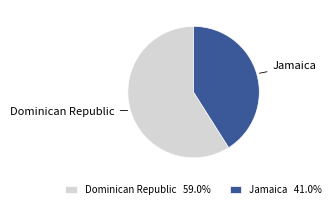

Combined, do Jamaica 41.0% and Dominican Republic 59.0% account for over 50%?

Yes